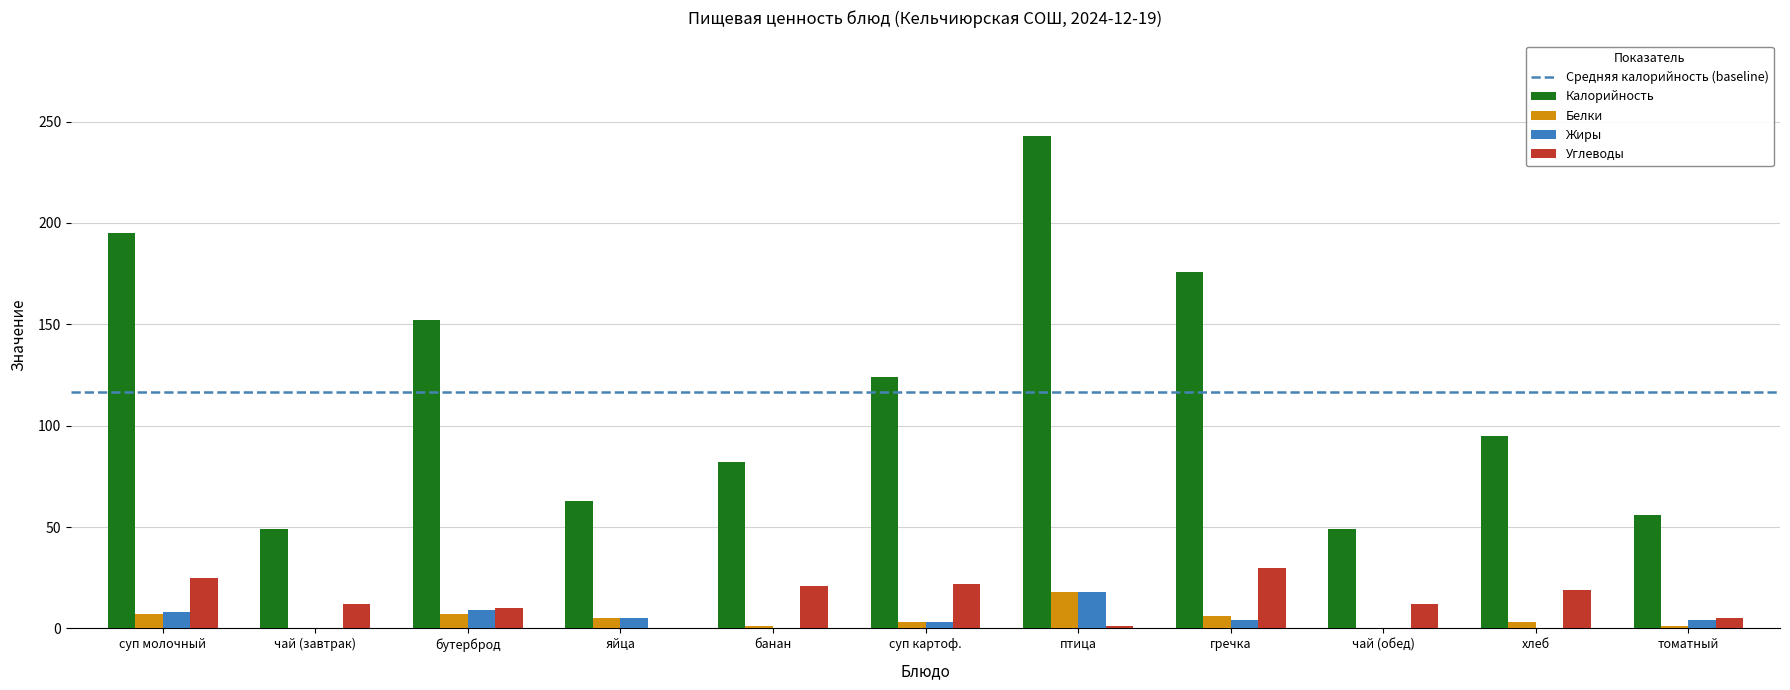

What is the sum of all Калорийность values?

1284